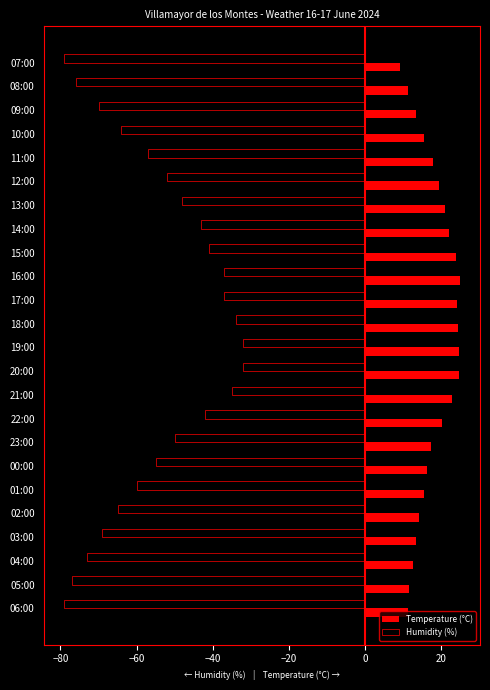

Which series has the largest total across all categories?

Temperature (°C)